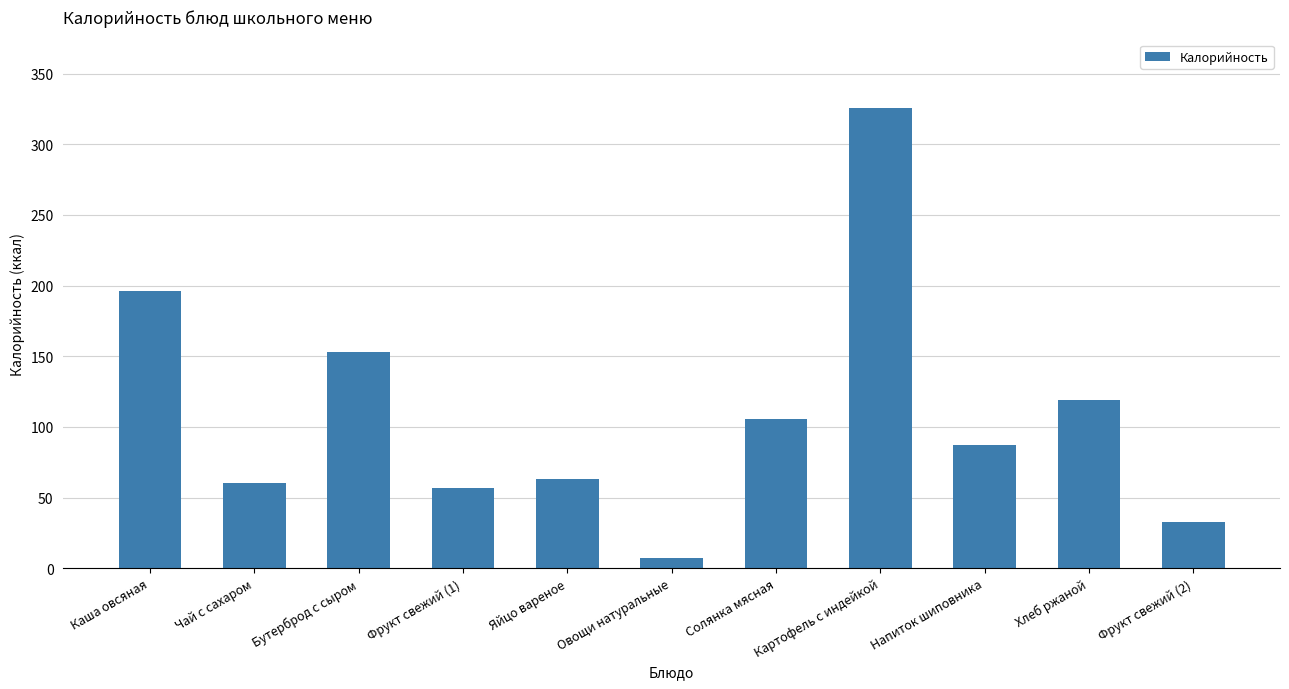

Between Фрукт свежий (1) and Картофель с индейкой, which is larger?

Картофель с индейкой